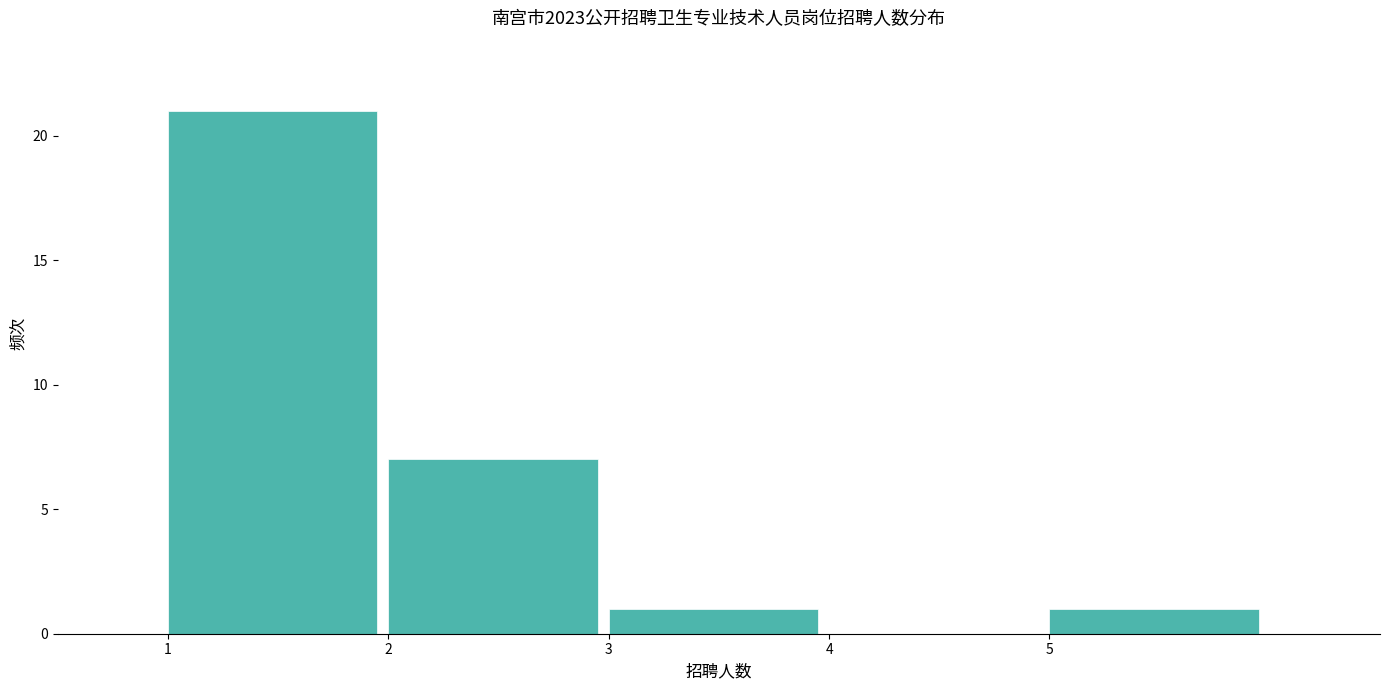

What is the height of the bar covering 2 to 3 on the x-axis? The values are not printed on the chart, so give them approximately, as read against the axis.

7